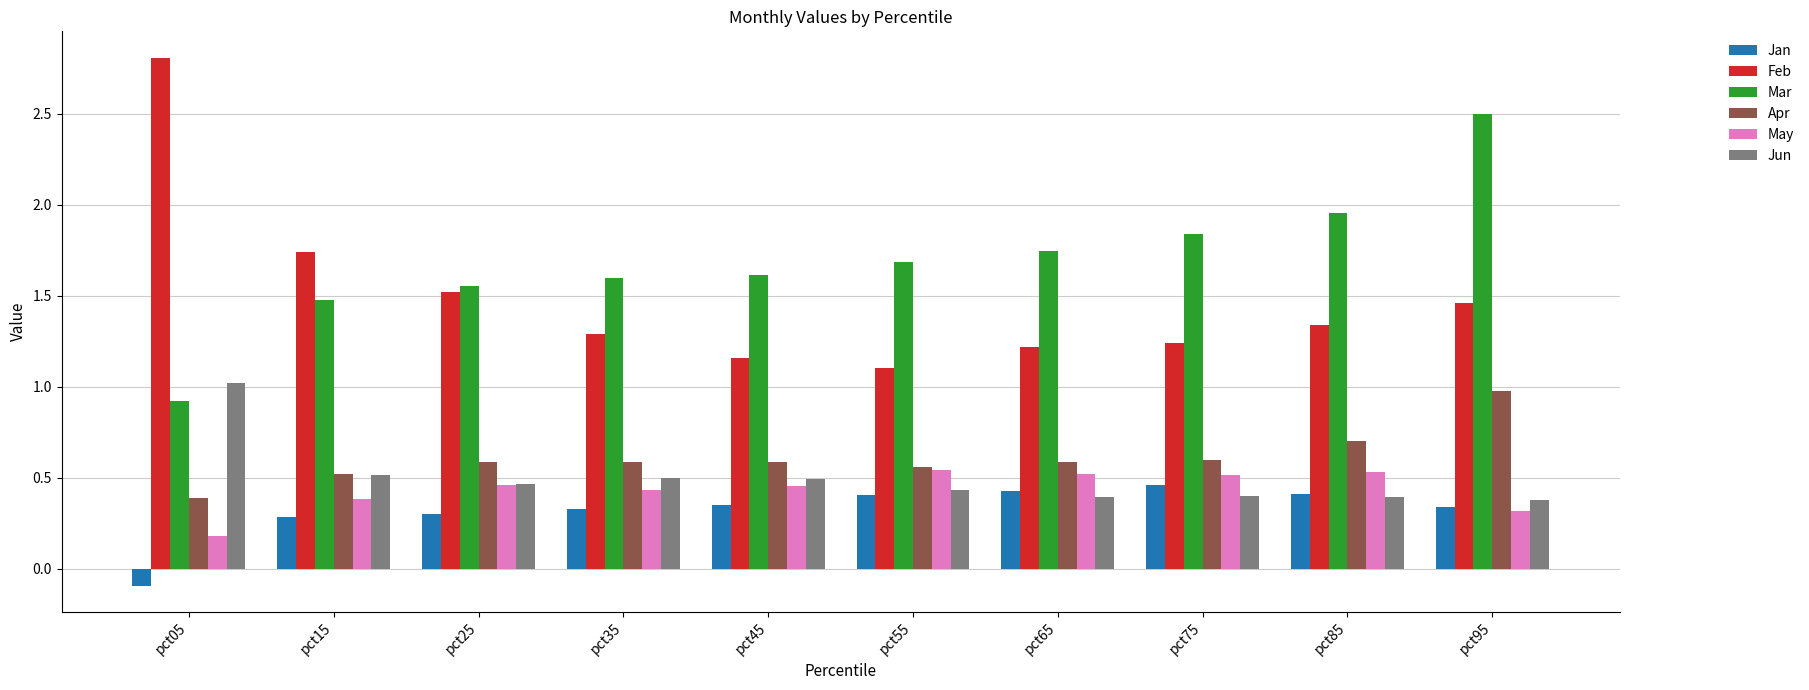

Where does the Jan series first go above 0?

pct15